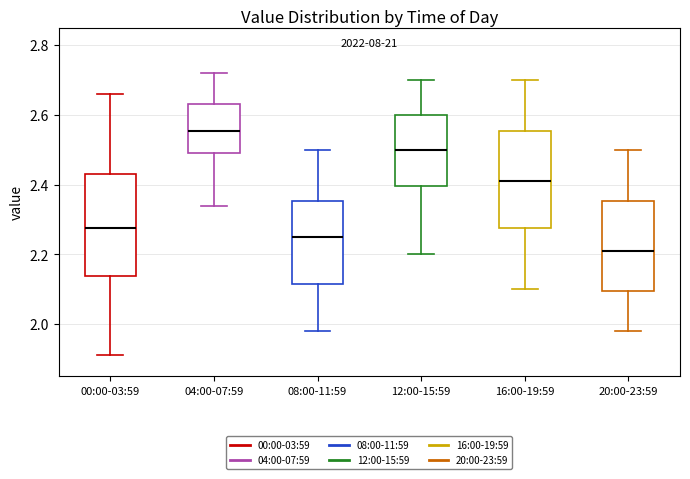

Reading left to right, read every box against the y-axis: the position of its median line, the range the box covers, and the ends of its whiskers. The values are not printed on the chart, so give them approximately, as read against the axis.

00:00-03:59: median 2.28, box 2.14 to 2.44, whiskers 1.92 to 2.66
04:00-07:59: median 2.56, box 2.50 to 2.64, whiskers 2.34 to 2.72
08:00-11:59: median 2.26, box 2.12 to 2.36, whiskers 1.98 to 2.50
12:00-15:59: median 2.50, box 2.40 to 2.60, whiskers 2.20 to 2.70
16:00-19:59: median 2.42, box 2.28 to 2.56, whiskers 2.10 to 2.70
20:00-23:59: median 2.22, box 2.10 to 2.36, whiskers 1.98 to 2.50